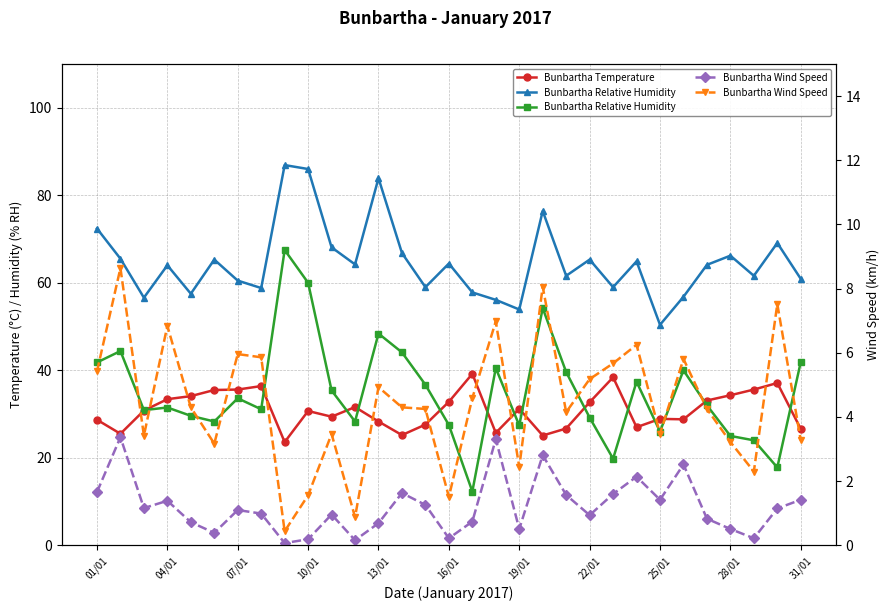

Which series has the largest total across all categories?

Bunbartha Relative Humidity